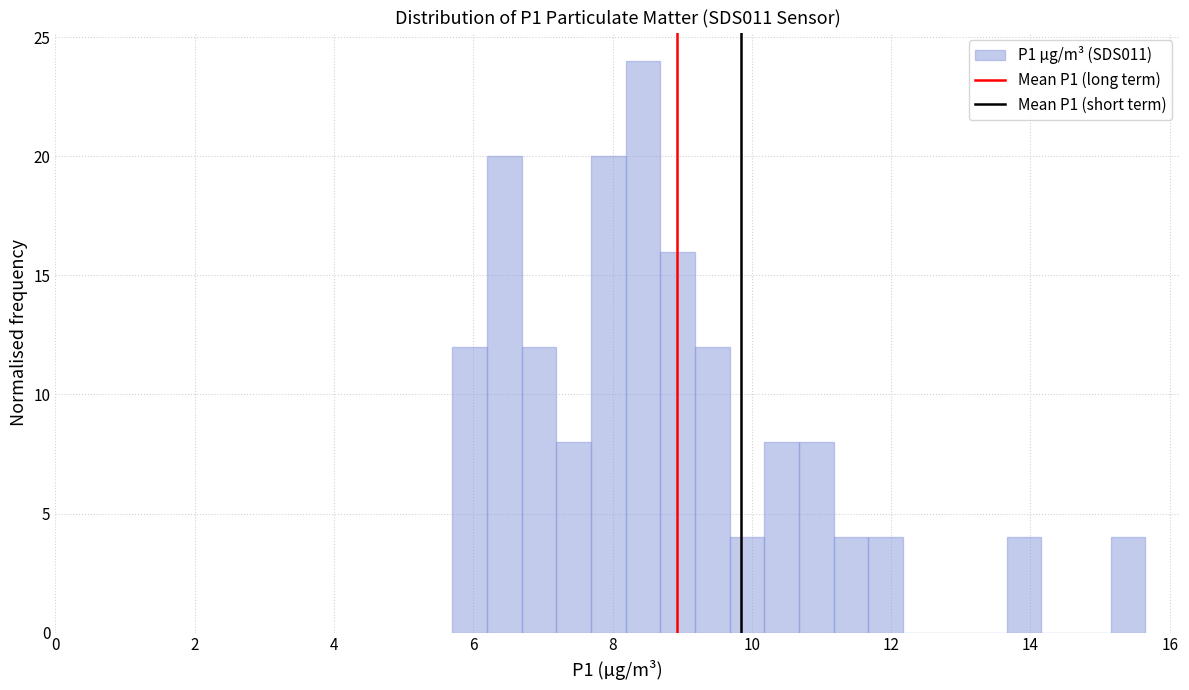

Read against the x-axis, roughly where is the centre of the tallest bar?

8.4